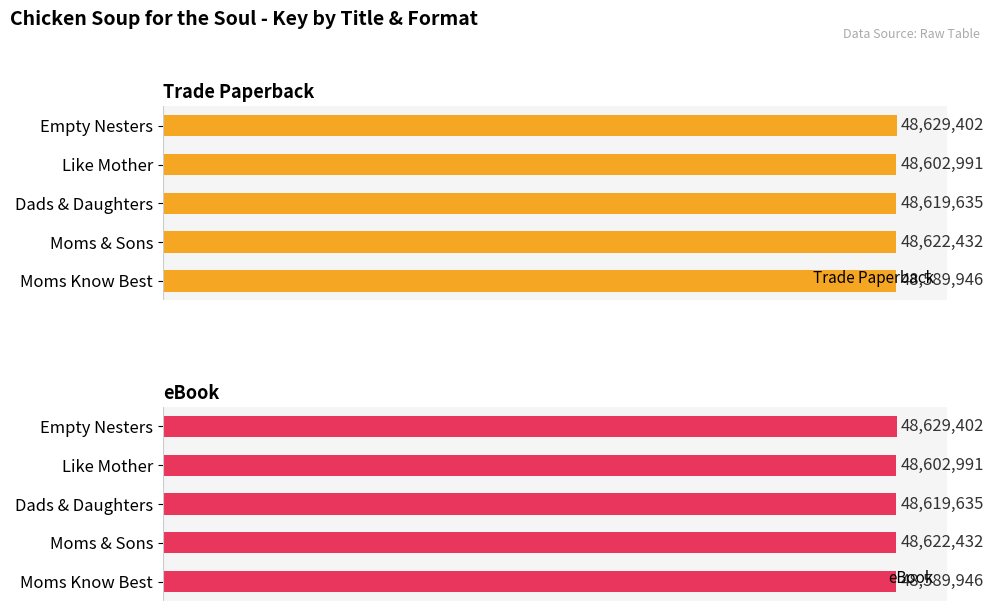

At how many categories does at least one series exceed 48601395?

4